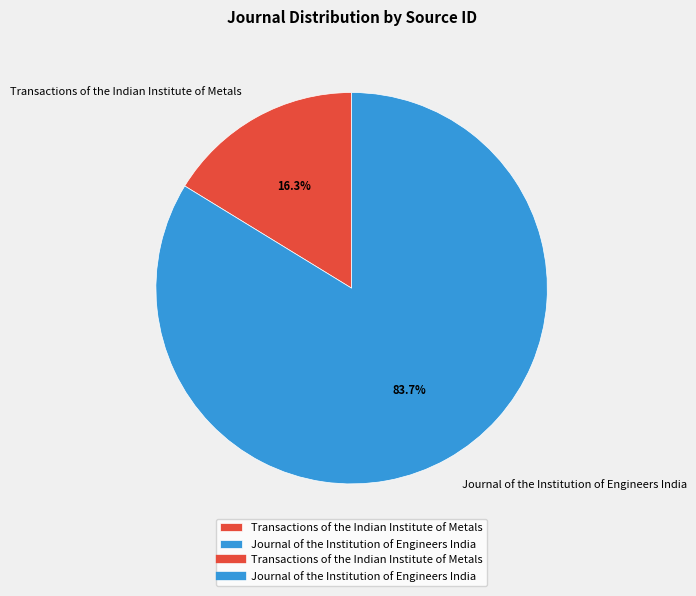

To the nearest percent, what portion does Transactions of the Indian Institute of Metals represent?

16%